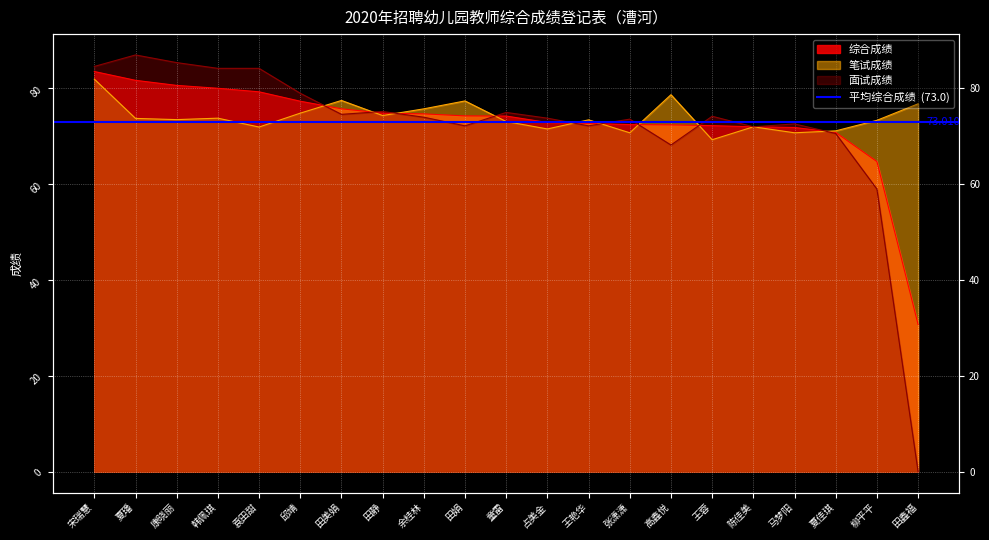

Read the 面试成绩 value at 占美金.

73.8